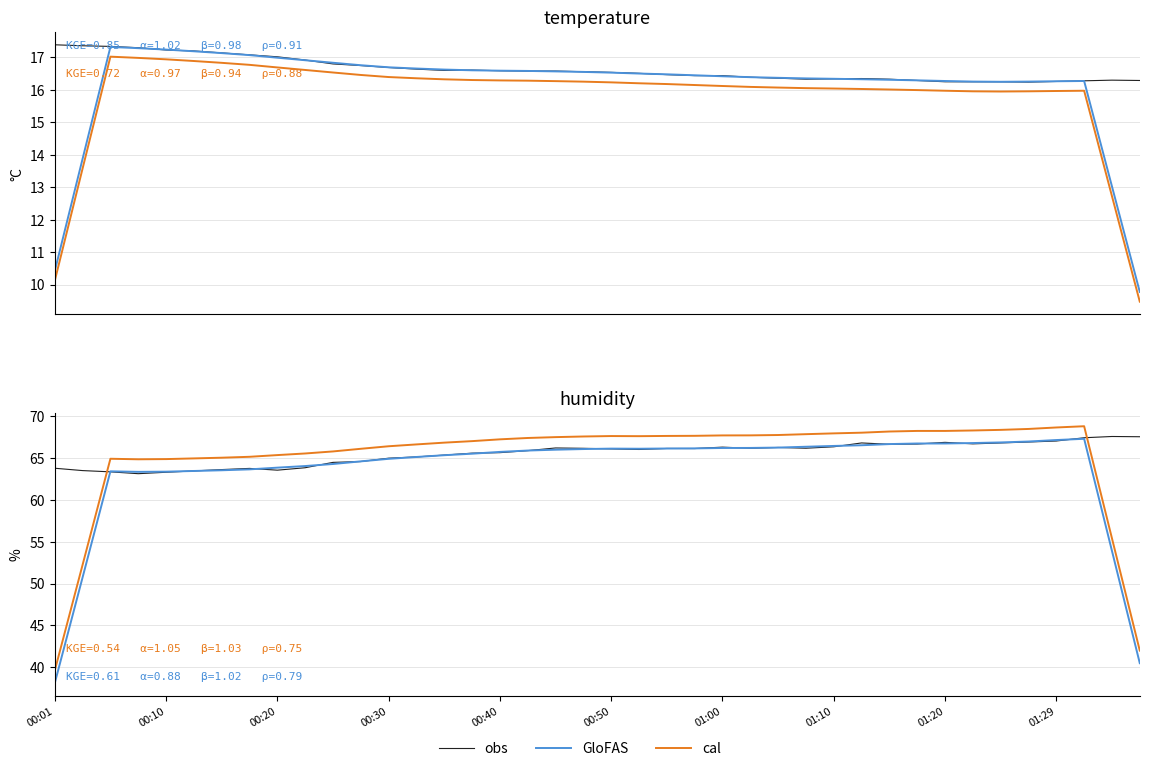

Reading left to right, extract all data points from this chart.

obs: 63.8	63.5	63.3	63.1	63.3	63.4	63.6	63.7	63.5	63.8	64.5	64.6	65.0	65.1	65.3	65.6	65.6	65.9	66.2	66.1	66.1	66.0	66.1	66.1	66.3	66.1	66.2	66.2	66.3	66.8	66.6	66.7	66.8	66.7	66.8	66.9	67.0	67.4	67.5	67.5
GloFAS: 38.1	50.7	63.4	63.3	63.4	63.4	63.5	63.6	63.8	64.0	64.3	64.6	64.9	65.1	65.3	65.5	65.7	65.9	66.0	66.0	66.1	66.1	66.1	66.1	66.2	66.2	66.2	66.3	66.4	66.5	66.6	66.7	66.7	66.8	66.8	67.0	67.1	67.3	53.9	40.5
cal: 39.6	52.2	64.9	64.8	64.9	64.9	65.0	65.1	65.3	65.5	65.8	66.1	66.4	66.6	66.8	67.0	67.2	67.4	67.5	67.5	67.6	67.6	67.6	67.6	67.7	67.7	67.7	67.8	67.9	68.0	68.1	68.2	68.2	68.3	68.3	68.5	68.6	68.8	55.4	42.0